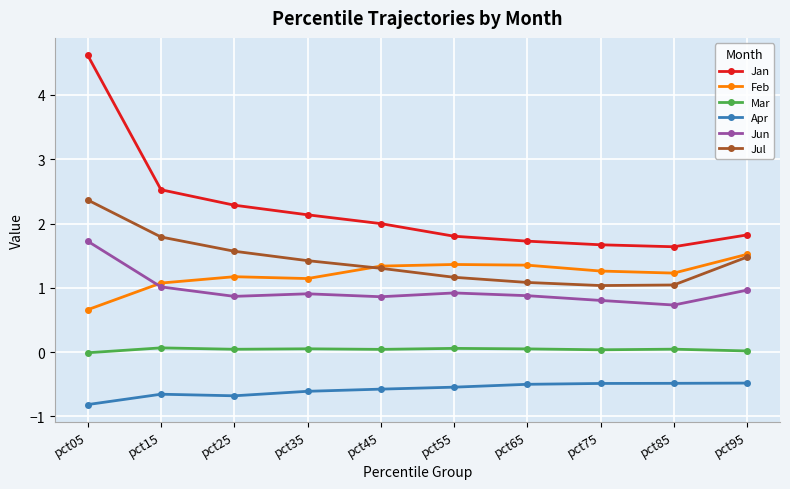

In Apr, how many points are higher than both neighbors (excluding endpoints)?

1